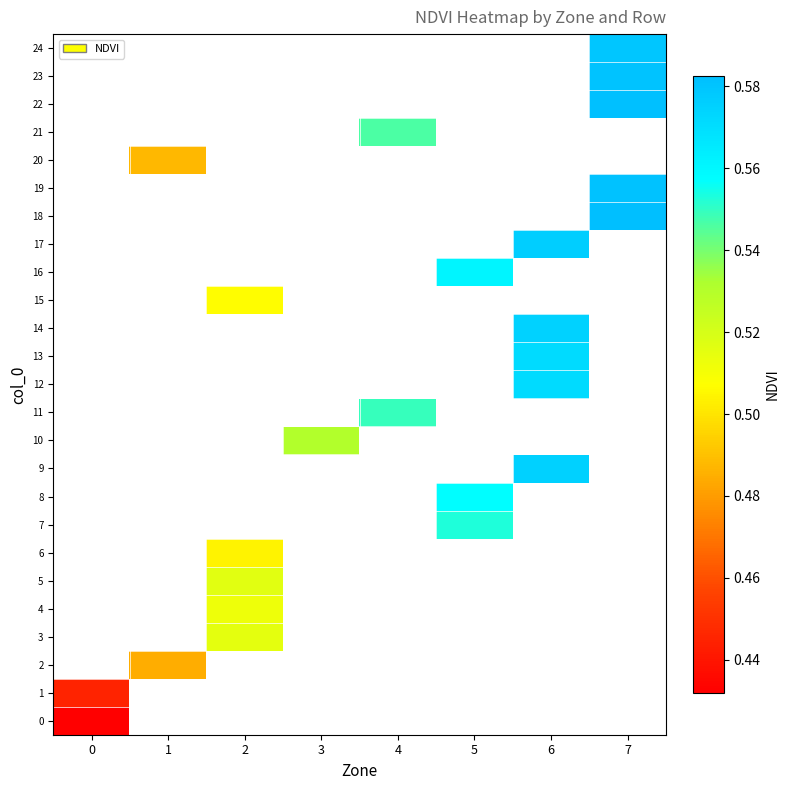

Which has a higher value, 1 or 2?

2